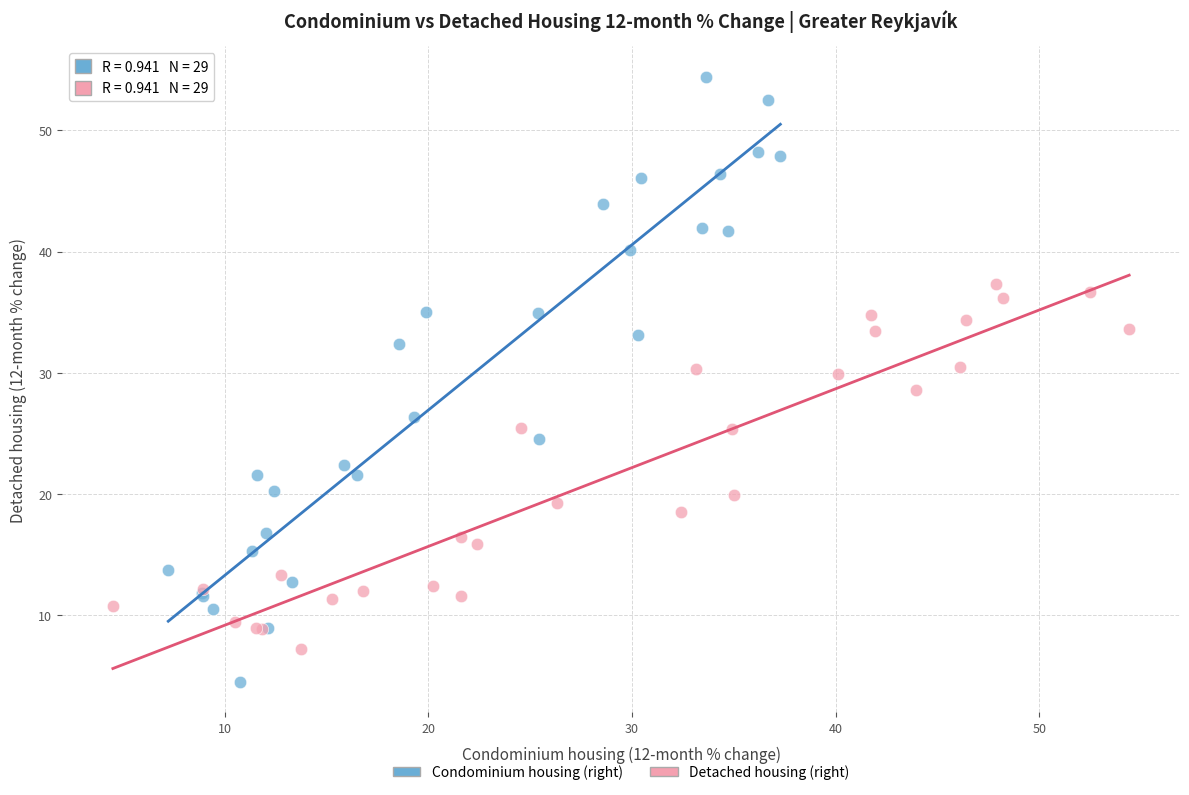

Which series reaches the minimum Y coordinate?

Condominium housing (right)